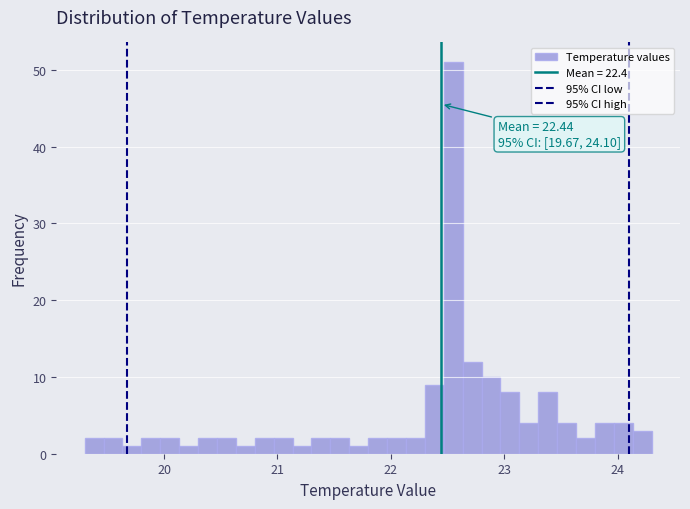

Around what value on the x-axis is the tallest bar? Give the approximate position of its centre, as read against the axis.

22.6